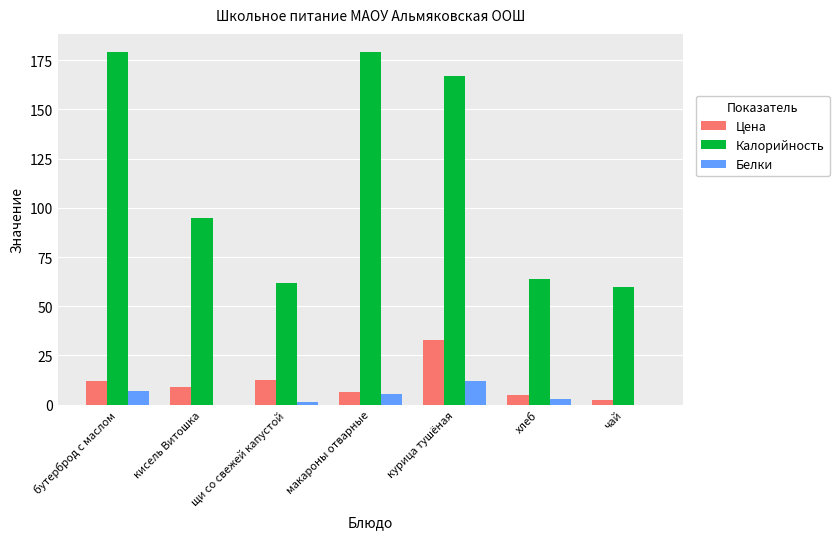

Which series has the widest spread of values?

Калорийность